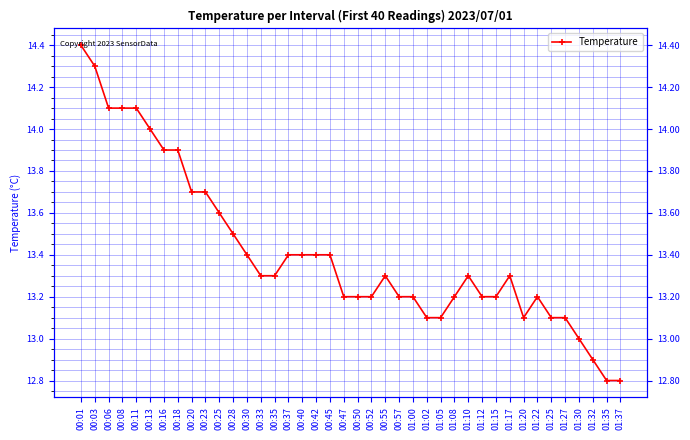

The chart shows a value of 13.3 at 00:35. True or false?

True